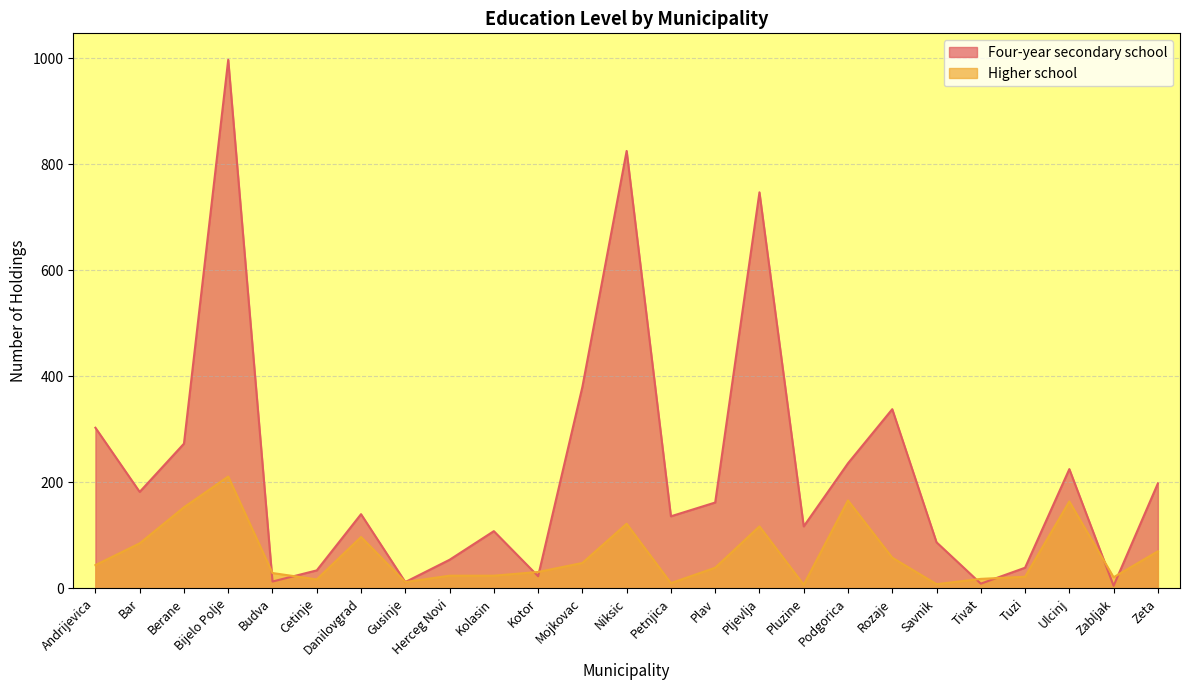

Which series has the widest spread of values?

Four-year secondary school